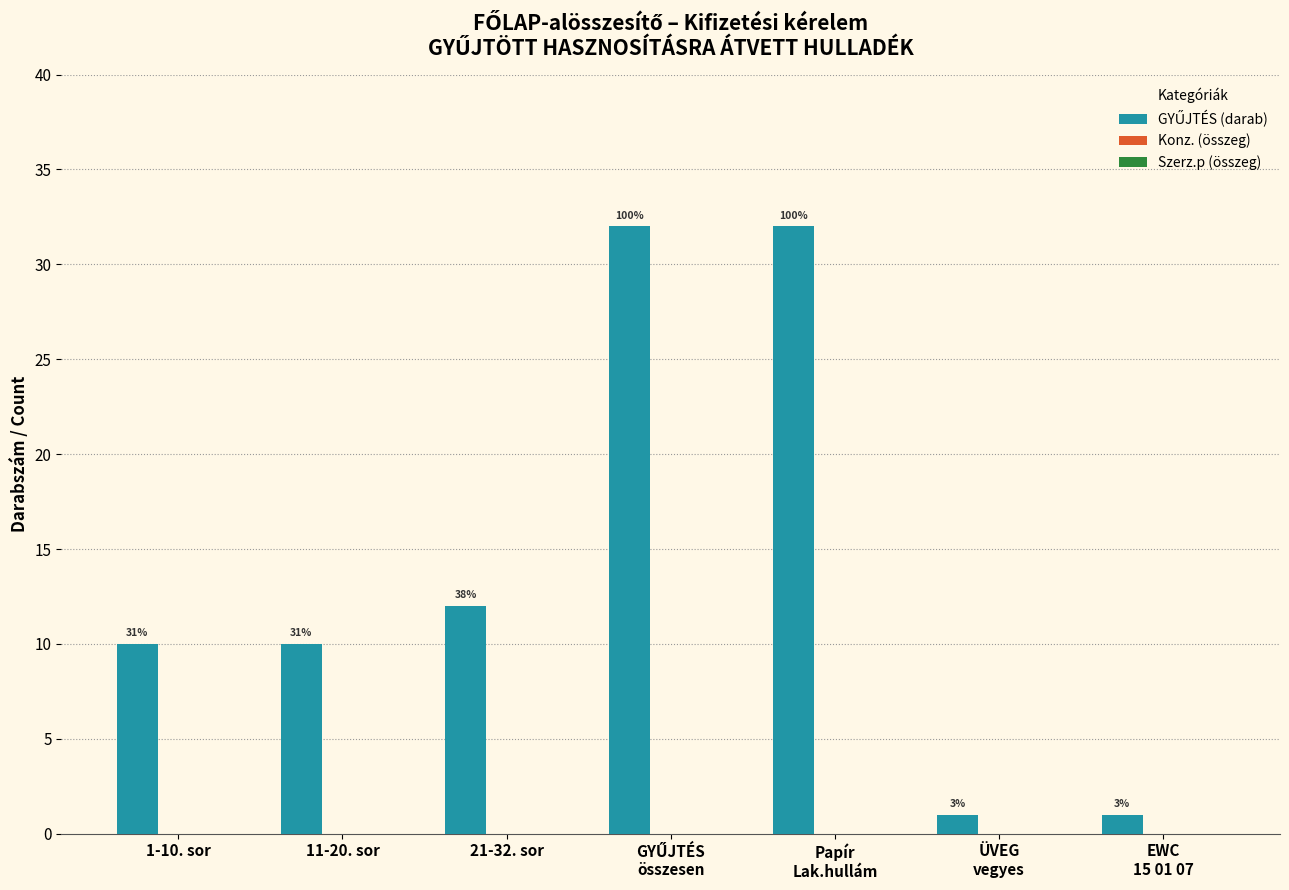

What is the label of the 4th bar from the right?

GYŰJTÉS
összesen